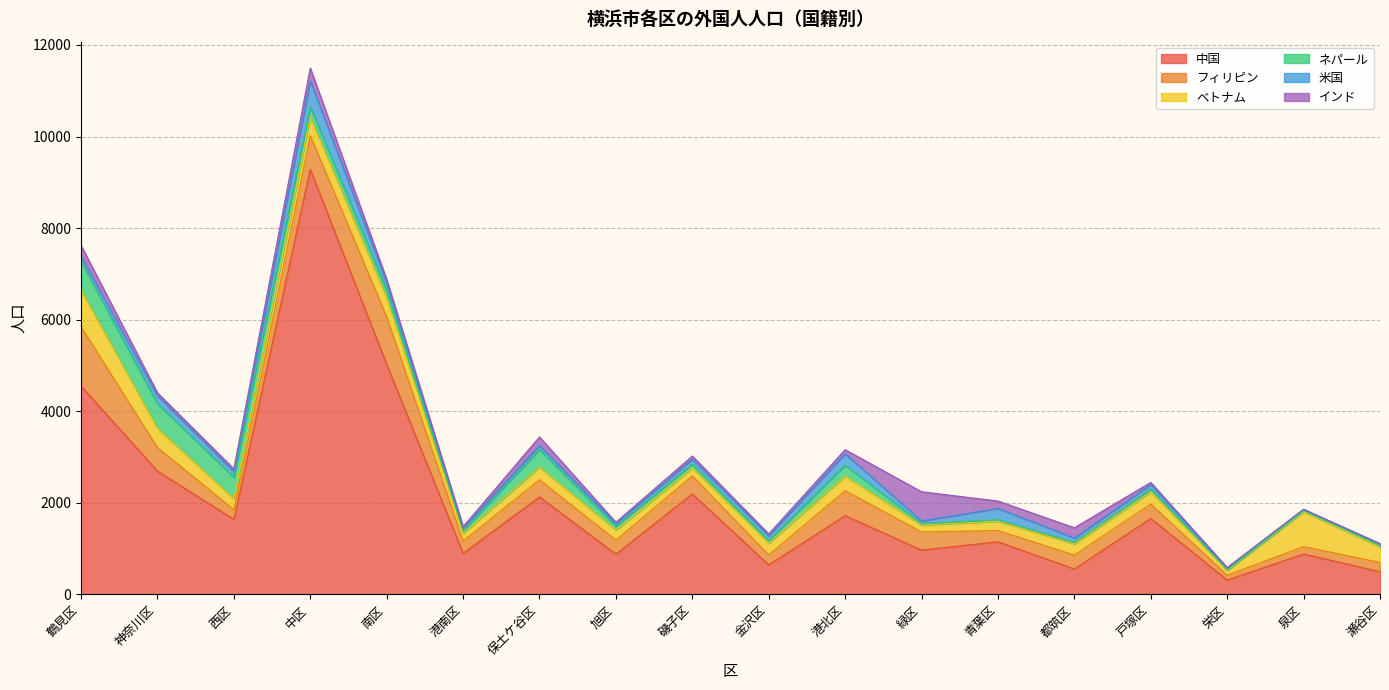

How many interior local valleys does the 中国 series have?

7